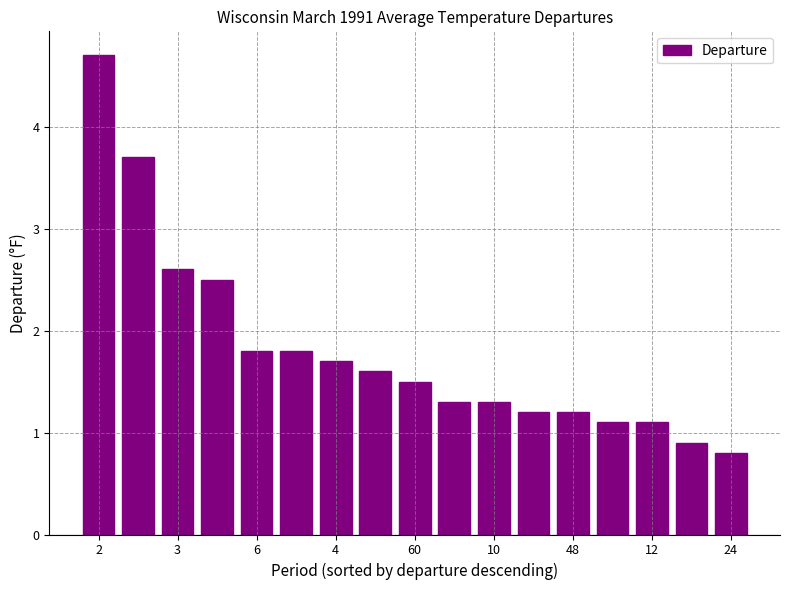

What is the difference between the maximum and minimum values?

3.9